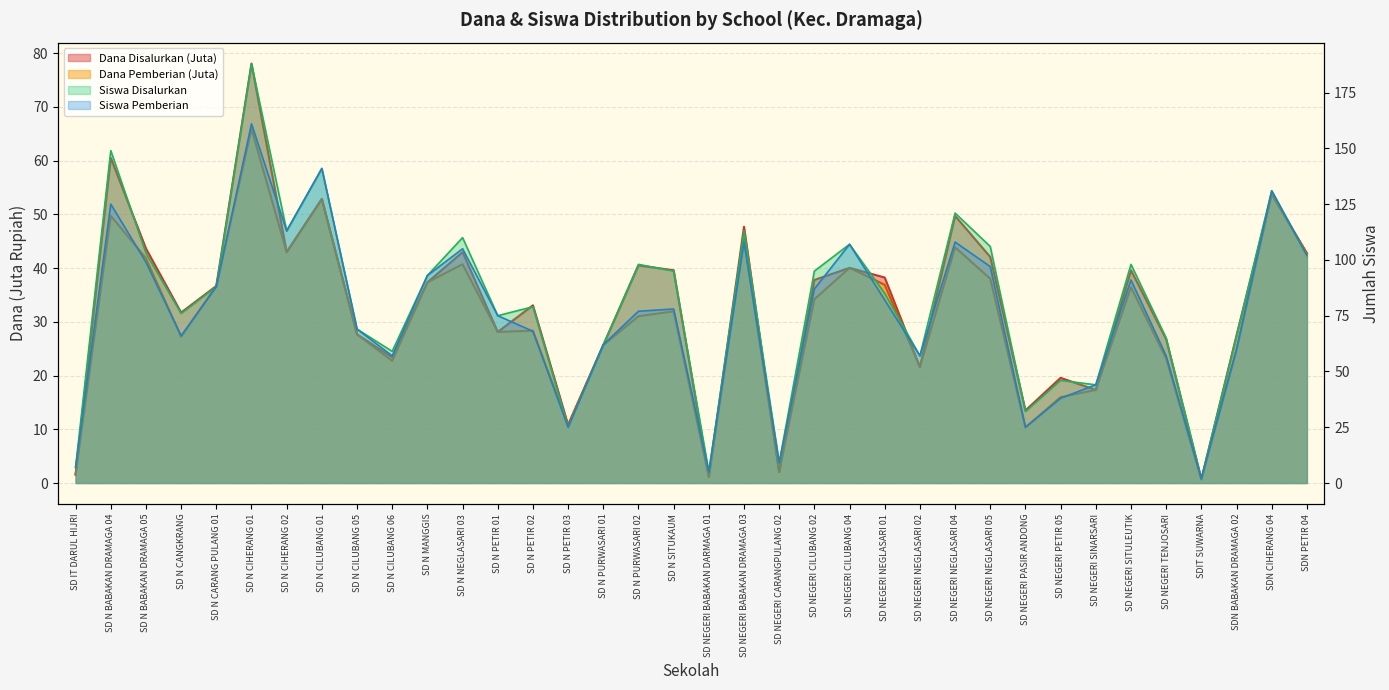

Which has a higher value, SD N CARANG PULANG 01 or SD N MANGGIS?

SD N MANGGIS